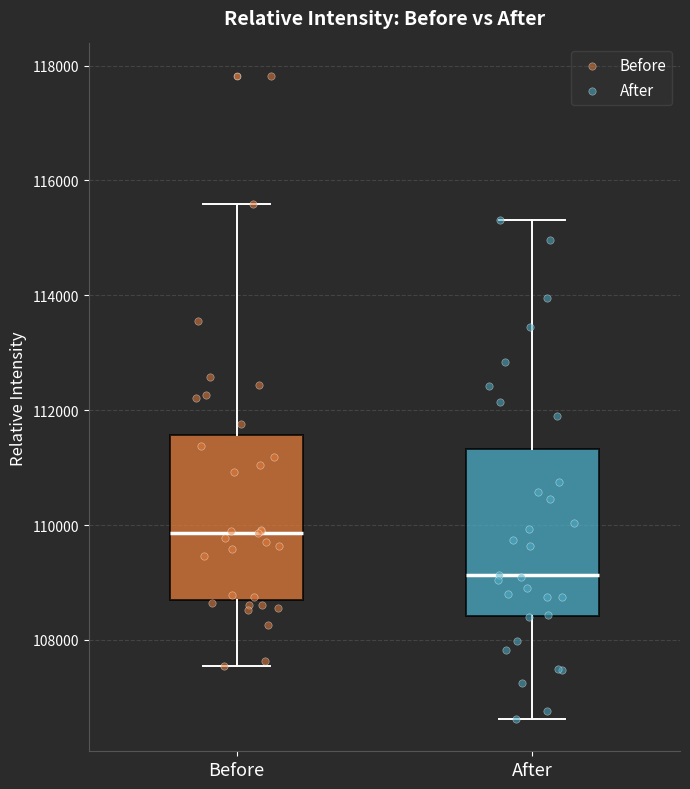

Reading left to right, transcribe this box plot: for each box, give where its median line is, the range the box spans, and where its two whiskers end, as read against the y-axis. The values are not printed on the chart, so give them approximately, as read against the axis.

Before: median 109800, box 108600 to 111600, whiskers 107600 to 115600
After: median 109200, box 108400 to 111400, whiskers 106600 to 115400